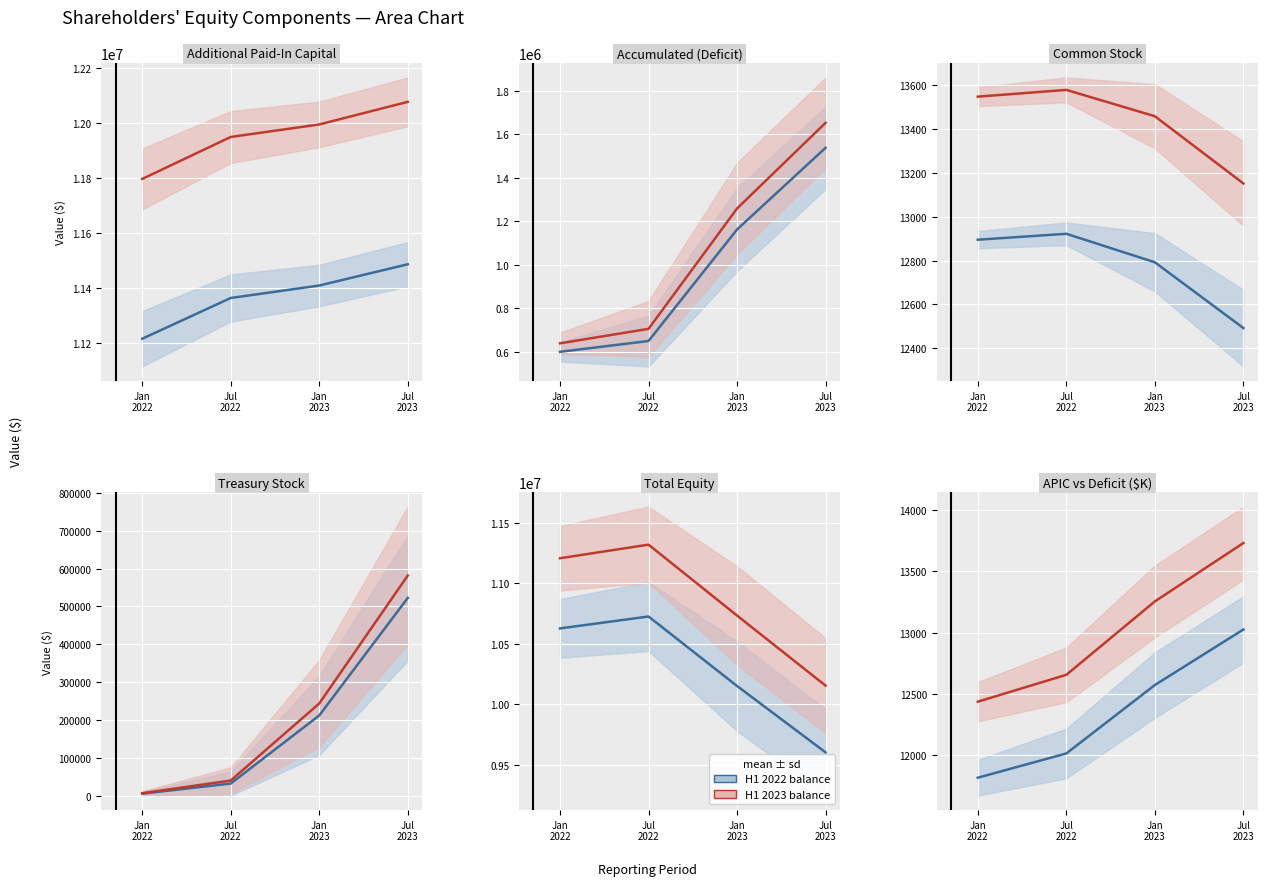

What is the difference between the Common Stock values at Jan
2022 and Jul
2023?

403.0